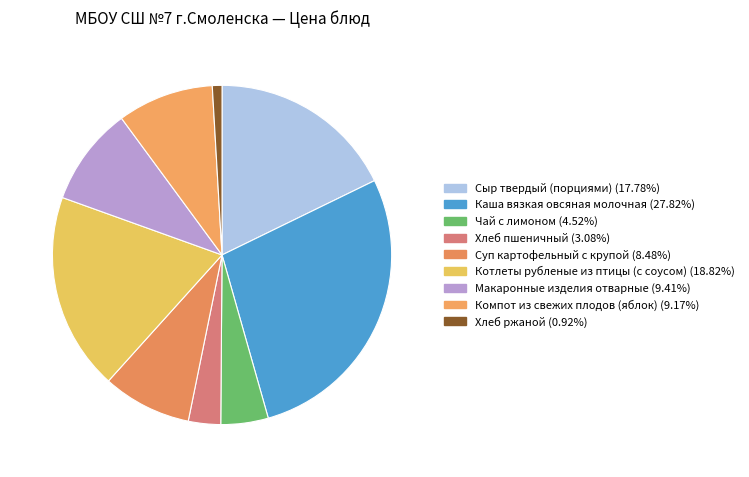

How much of the chart is everything except Хлеб пшеничный?

96.9%